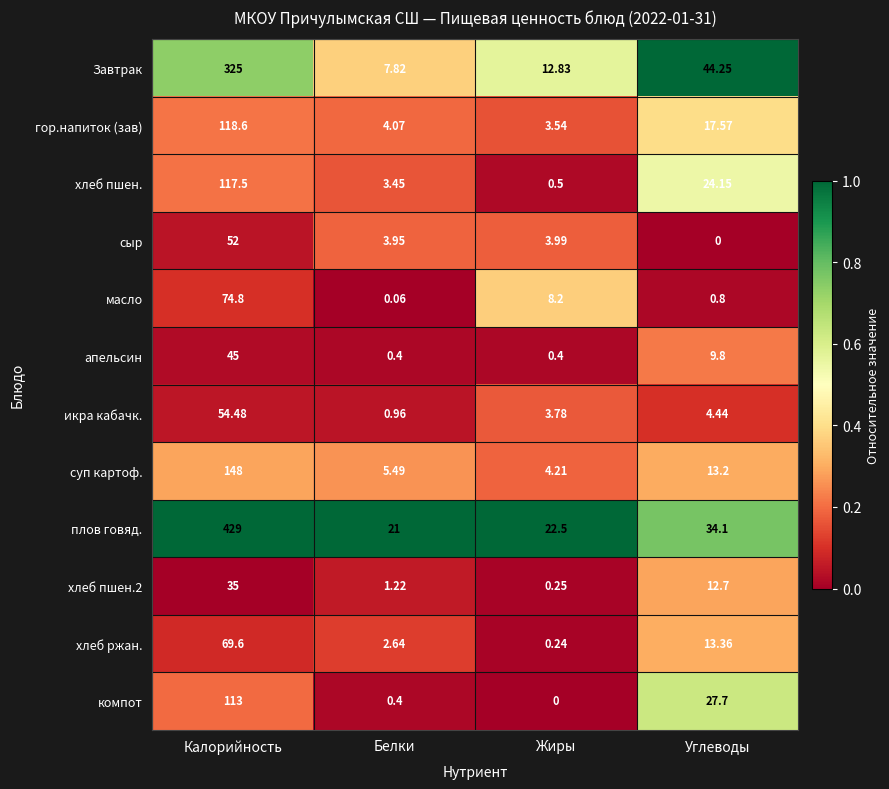

List the labels in order of хлеб пшен. value, smallest first.

Жиры, Белки, Углеводы, Калорийность